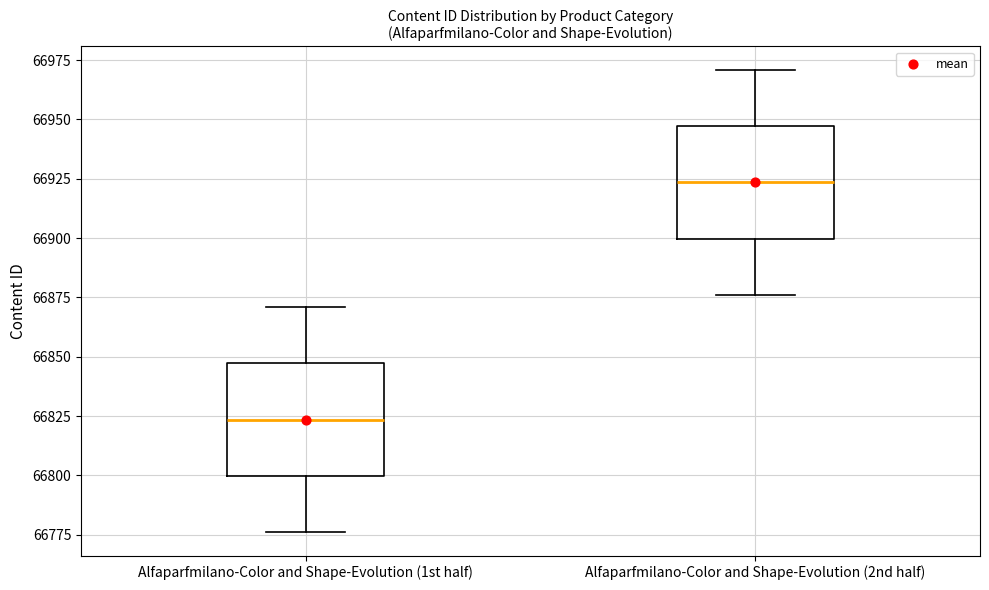

Reading left to right, transcribe this box plot: for each box, give where its median line is, the range the box spans, and where its two whiskers end, as read against the y-axis. The values are not printed on the chart, so give them approximately, as read against the axis.

Alfaparfmilano-Color and Shape-Evolution (1st half): median 66825, box 66800 to 66845, whiskers 66775 to 66870
Alfaparfmilano-Color and Shape-Evolution (2nd half): median 66925, box 66900 to 66945, whiskers 66875 to 66970